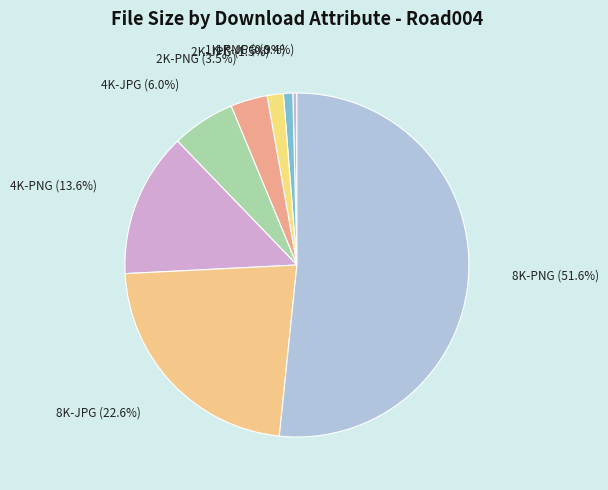

Which has a higher value, 4K-PNG or 1K-JPG?

4K-PNG